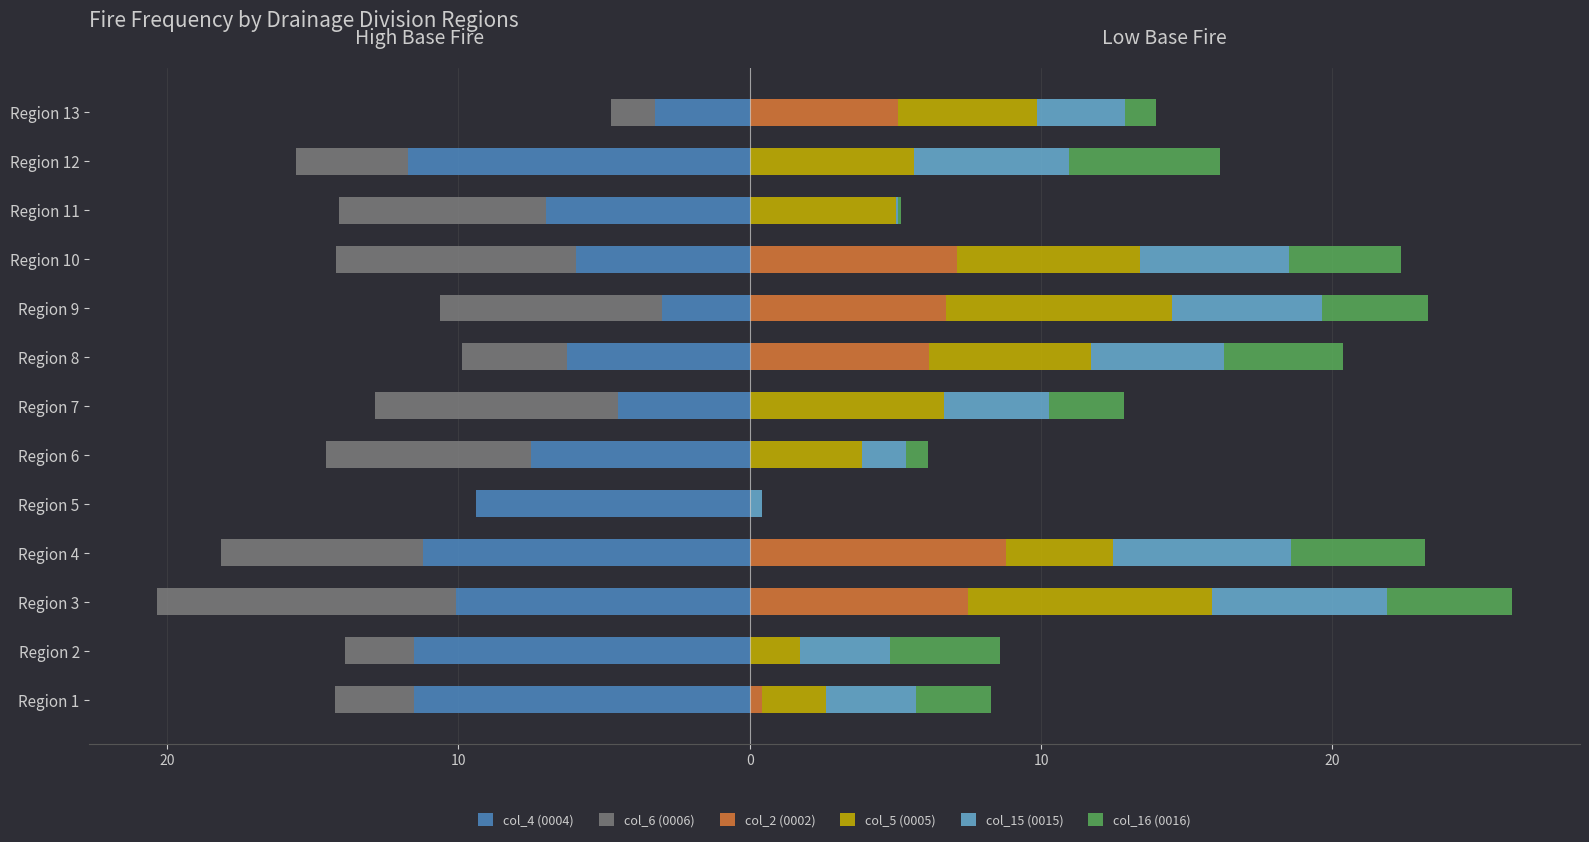

The value of col_6 (0006) at Region 6 is -7.1. True or false?

True